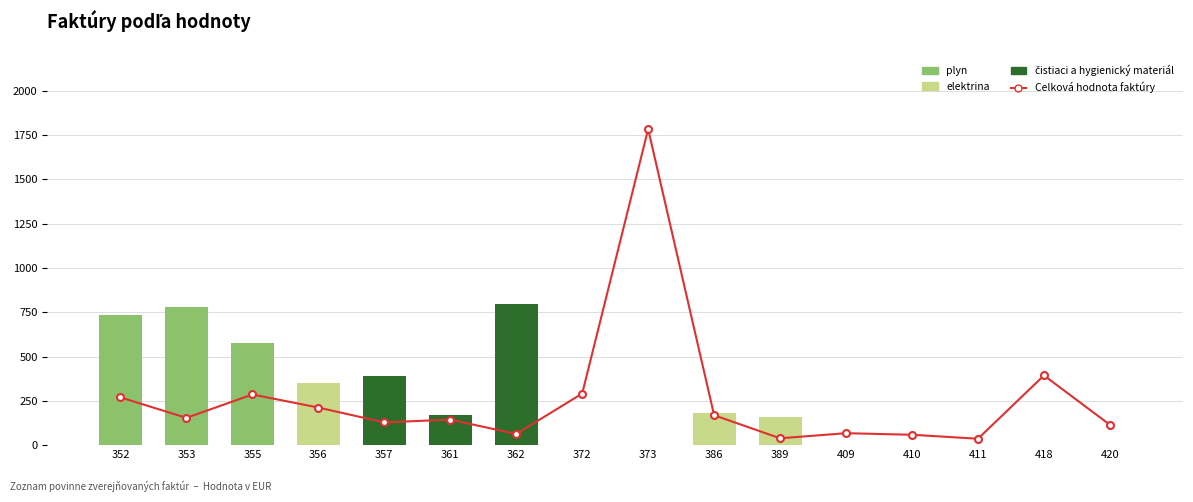

Rank the series by their maximum value, from highest to lowest.

Cancellati dall'Anagrafe, čistiaci a hygienický materiál, plyn, elektrina